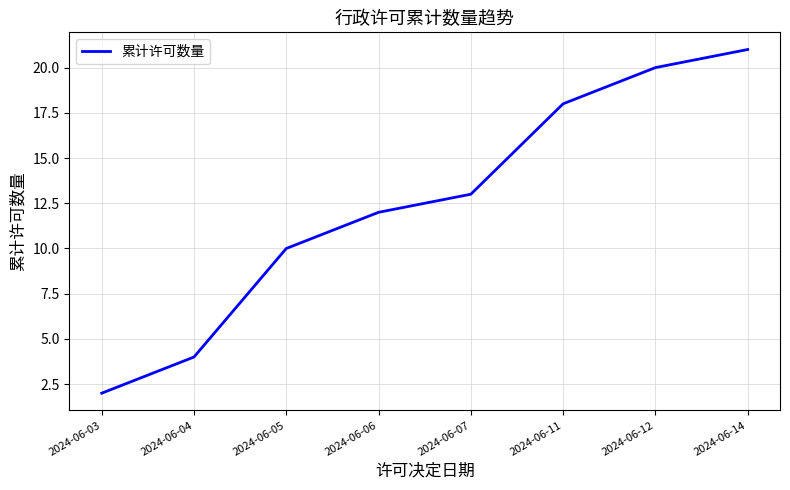

What is the sum of the values at 2024-06-04 and 2024-06-05?

14